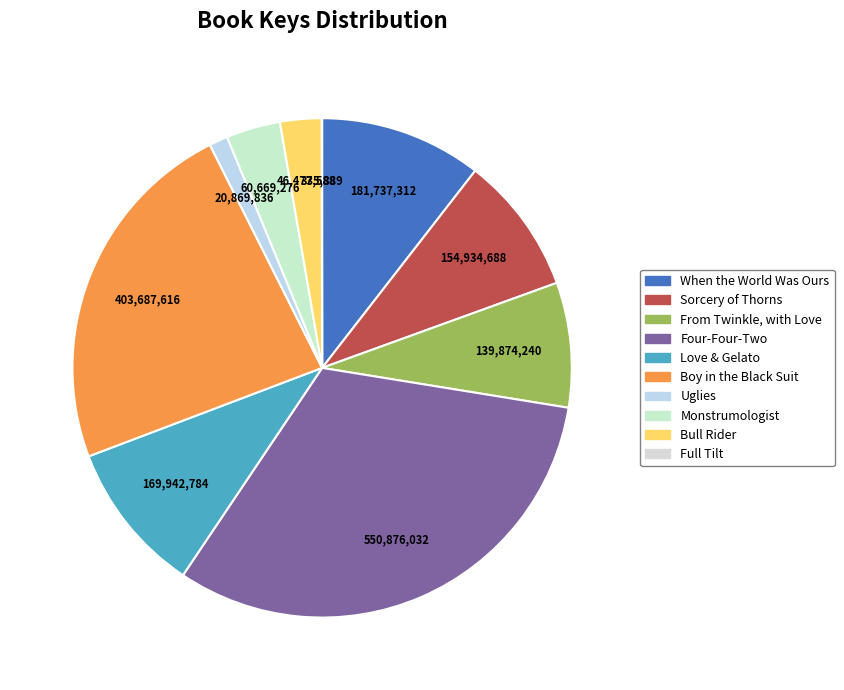

Which has a higher value, From Twinkle, with Love or Full Tilt?

From Twinkle, with Love